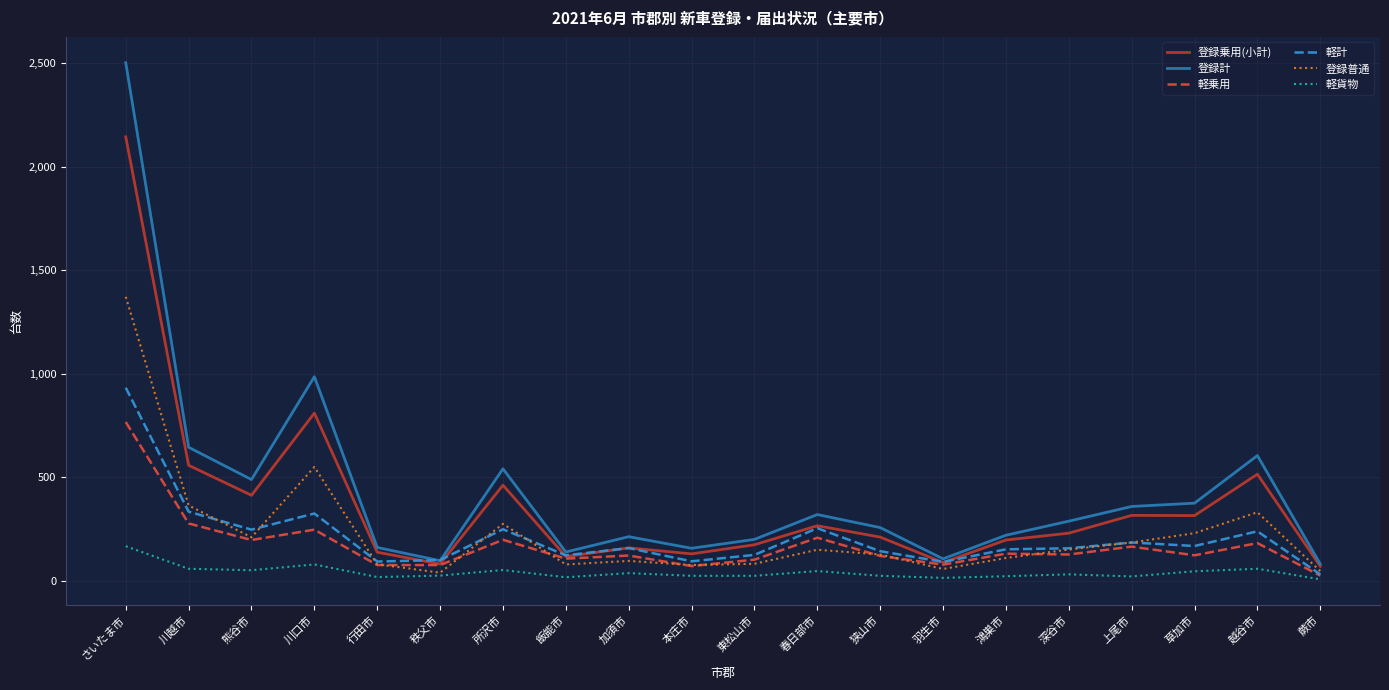

Which category has the highest value in the 登録普通 series?

さいたま市